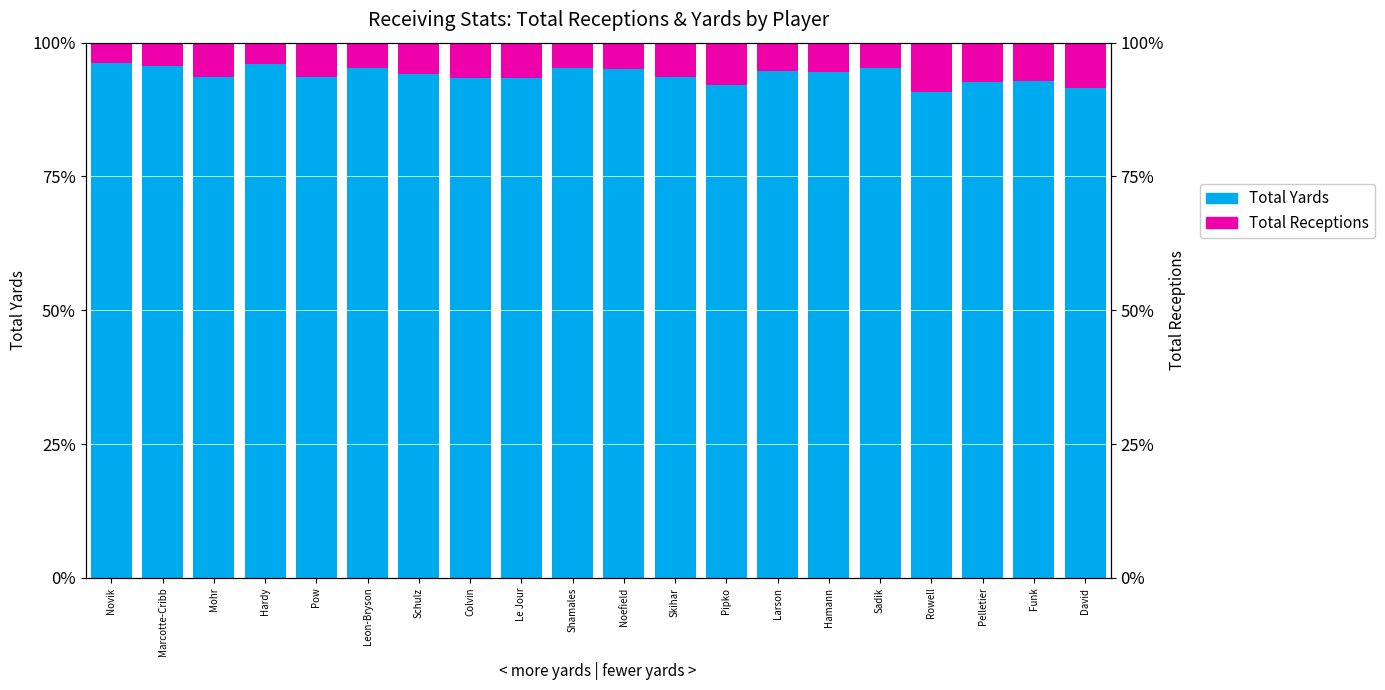

Which series has the largest total across all categories?

Total Yards